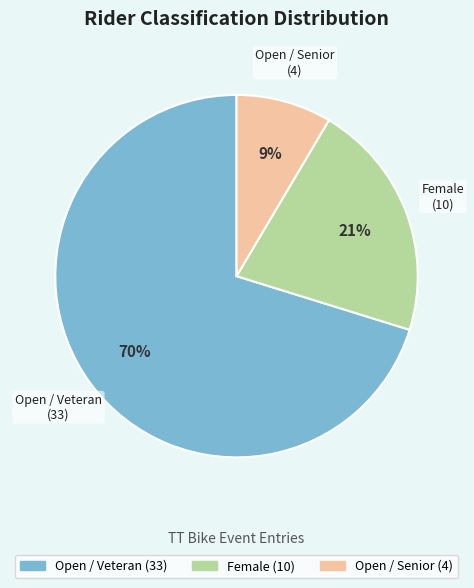

Is there a majority slice in this chart?

Yes